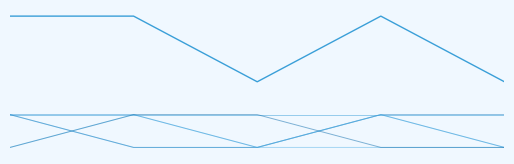

How many lines are shown in the chart?

5